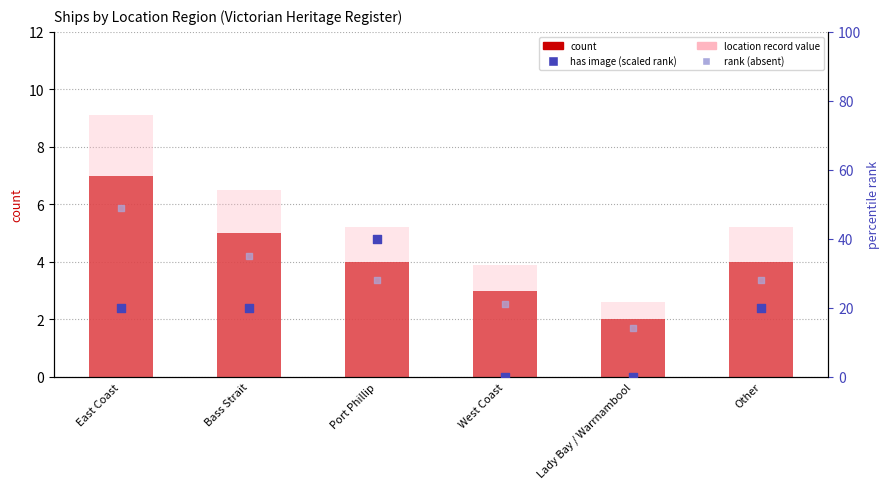

Which series has the largest Y range (max minus min)?

location record value